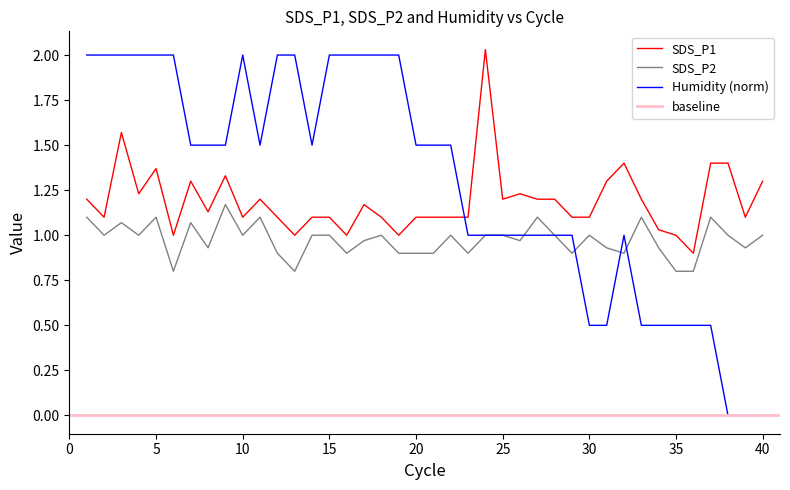

True or false: SDS_P2 and SDS_P1 intersect in this chart.

False